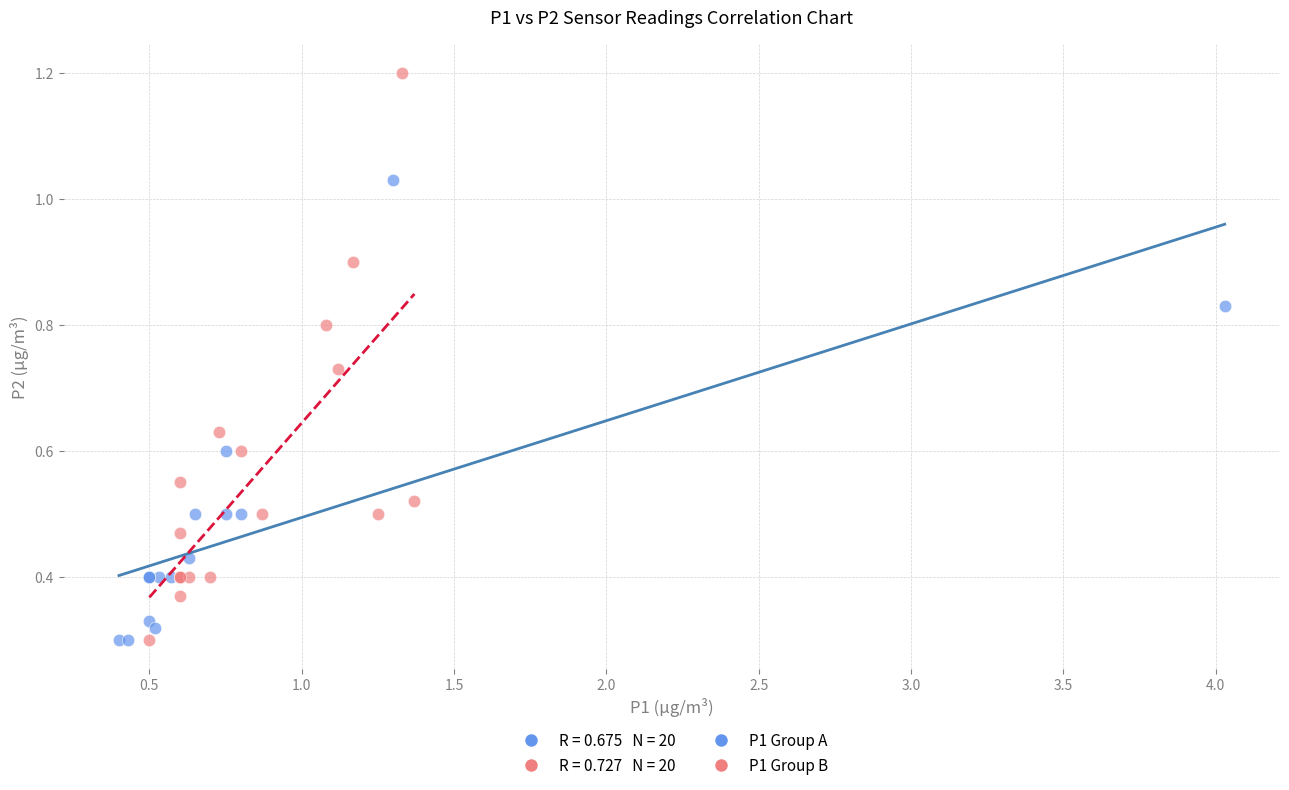

Which series has the widest spread of Y values?

P1 Group B